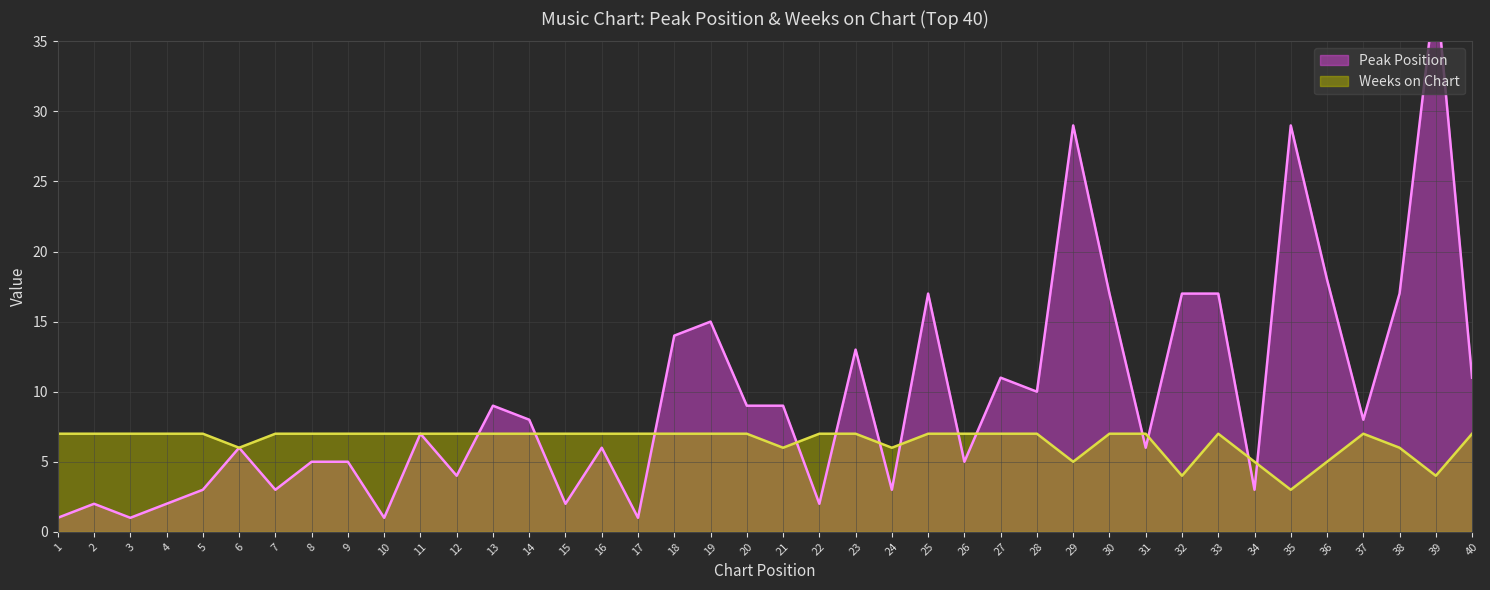

At which label does Peak Position first exceed 8?

13